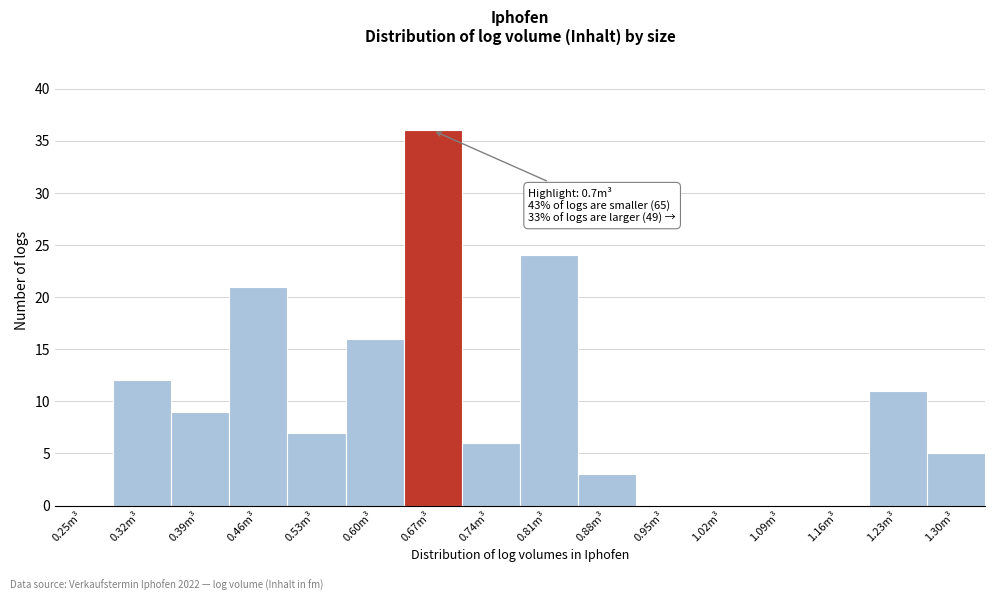

Reading left to right, extract all data points from this chart.

0.25m³=0	0.32m³=12	0.39m³=9	0.46m³=21	0.53m³=7	0.60m³=16	0.67m³=36	0.74m³=6	0.81m³=24	0.88m³=3	0.95m³=0	1.02m³=0	1.09m³=0	1.16m³=0	1.23m³=11	1.30m³=5